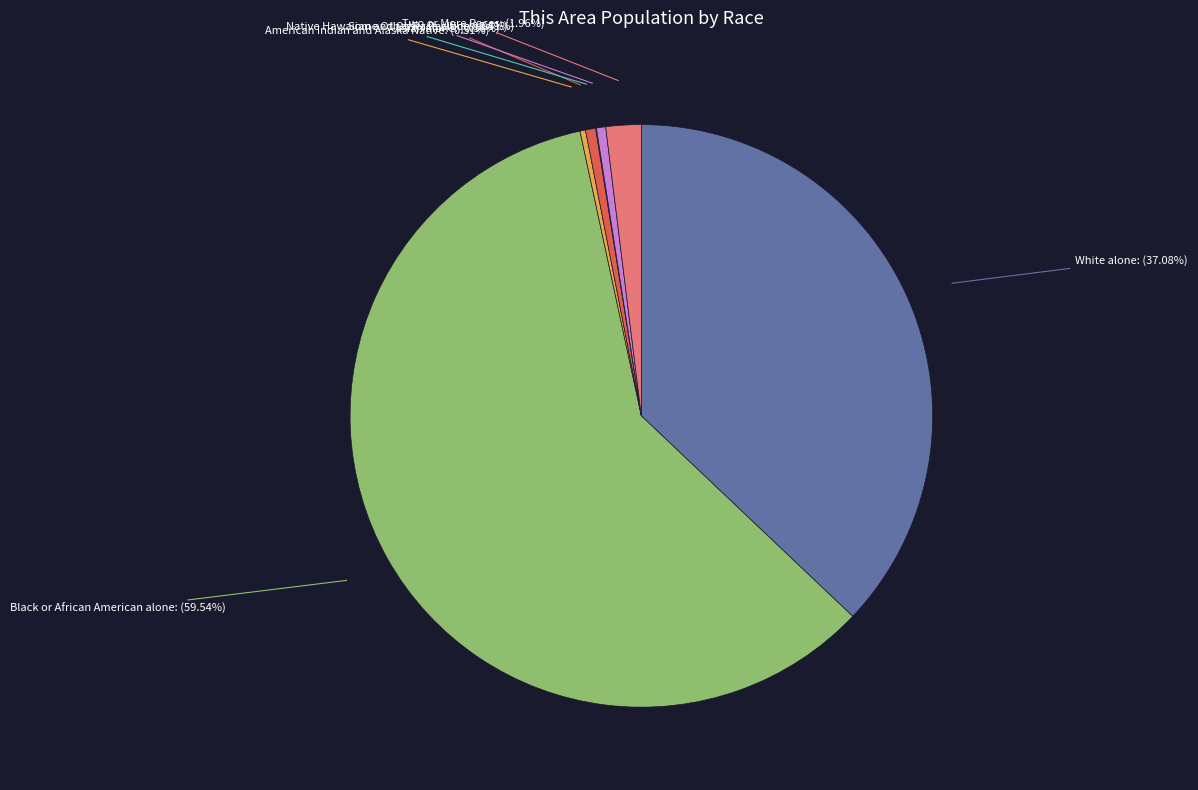

To the nearest percent, what is the difference between the Two or More Races and Asian alone slice percentages?

1%